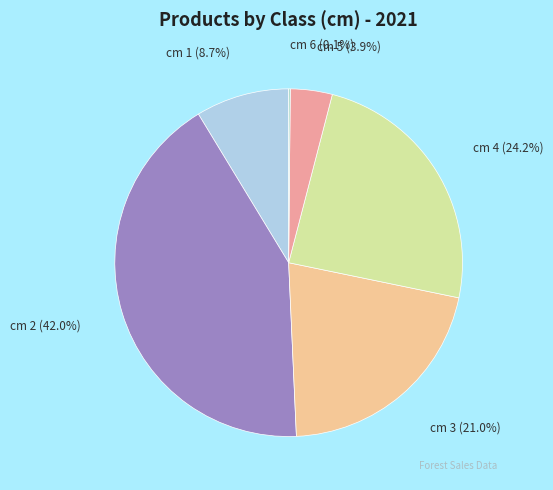

Between cm 5 (3.9%) and cm 3 (21.0%), which is larger?

cm 3 (21.0%)